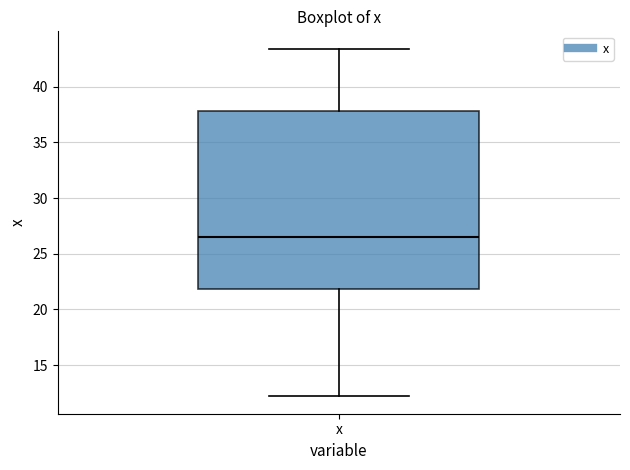

Where does the upper whisker of the box for x end on the y-axis? The values are not printed on the chart, so give them approximately, as read against the axis.

43.5